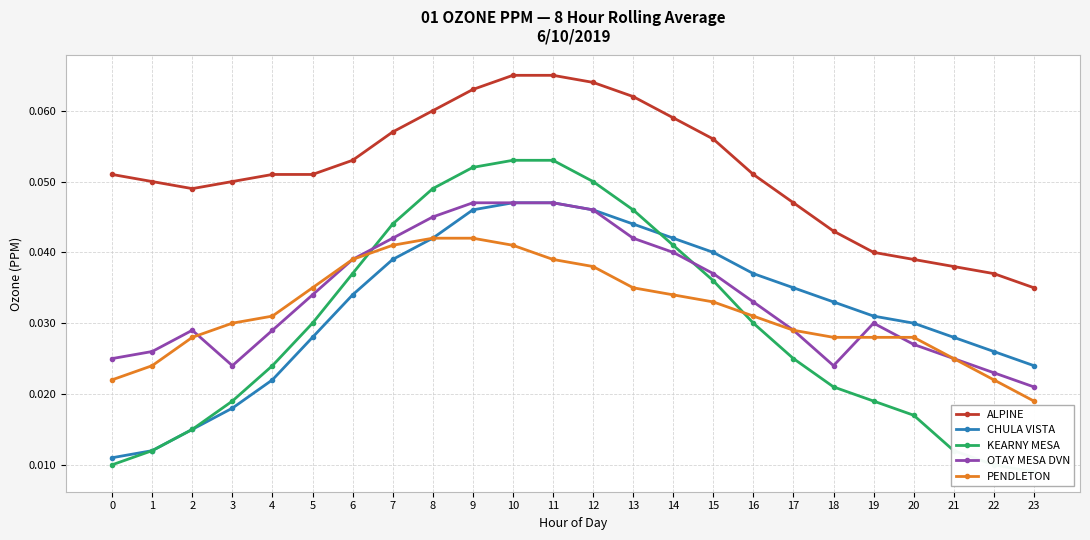

At which category does the chart reach its minimum across all series?

23